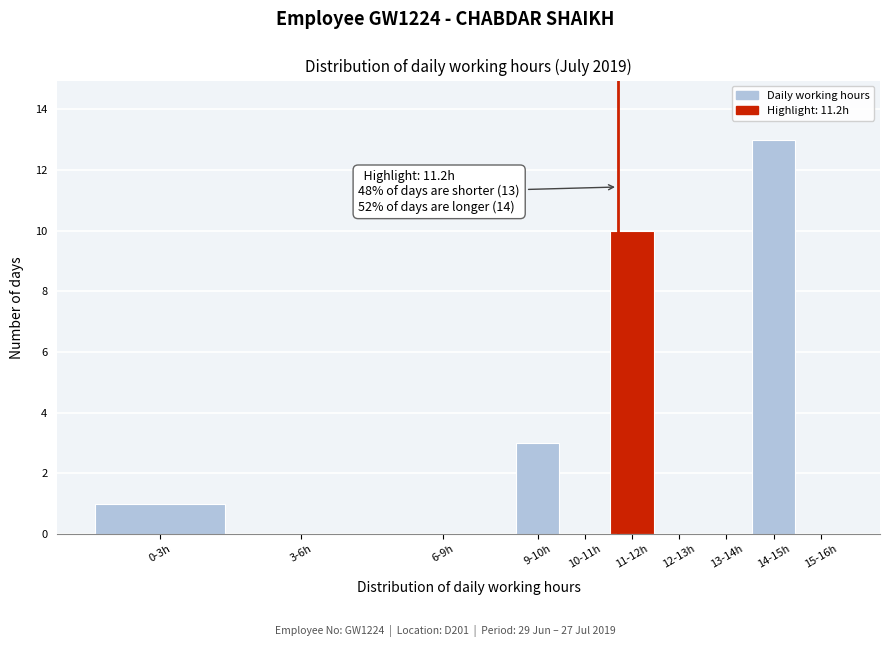

Reading left to right, extract all data points from this chart.

0-3h=1	3-6h=0	6-9h=0	9-10h=3	10-11h=0	11-12h=10	12-13h=0	13-14h=0	14-15h=13	15-16h=0